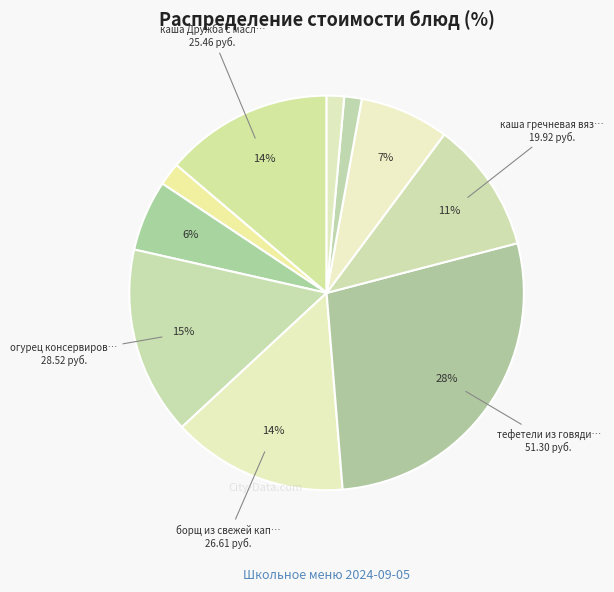

How many segments does this pie chart have?

10